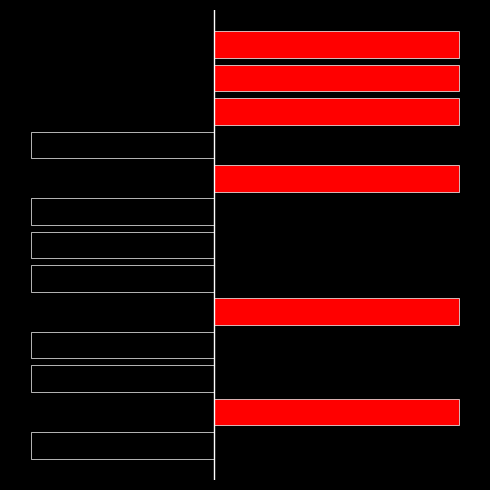

What is the total value across all series at 11?

4